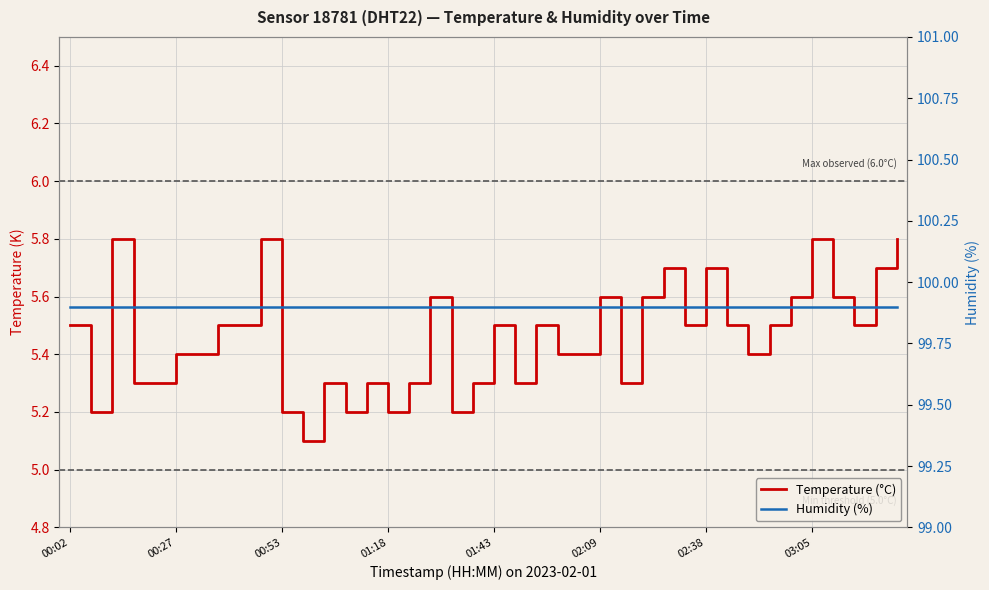

At which category is the sum across all series the highest?

00:53